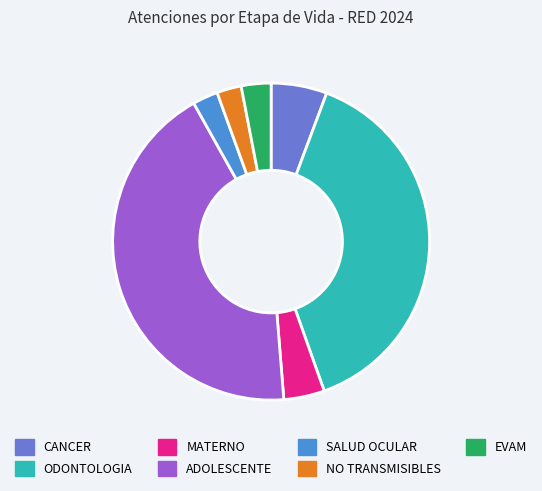

What is the largest slice in the pie chart?

ADOLESCENTE